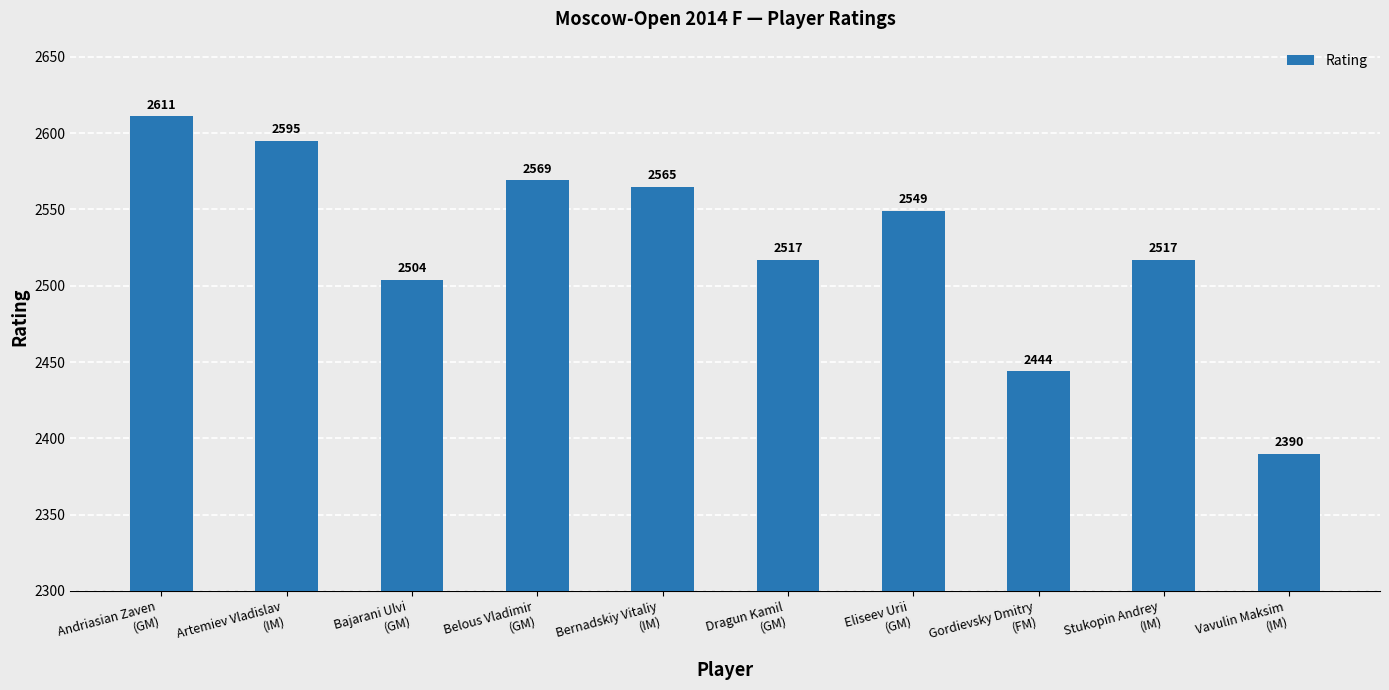

What is the ratio of the value at Artemiev Vladislav
(IM) to the value at Stukopin Andrey
(IM)?

1.0